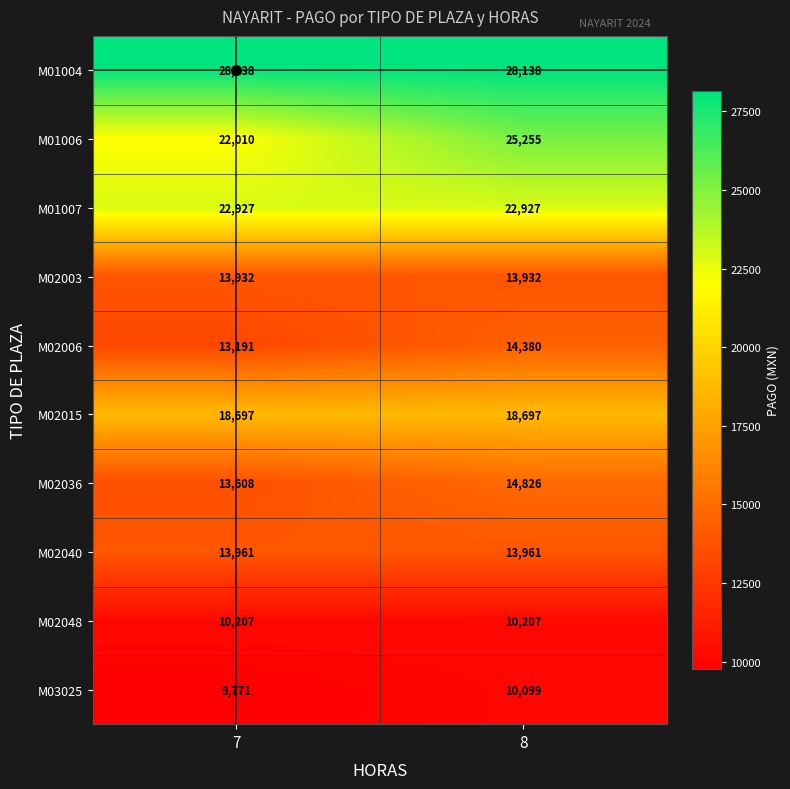

What is the spread (max minus min) of values at 7?

18367